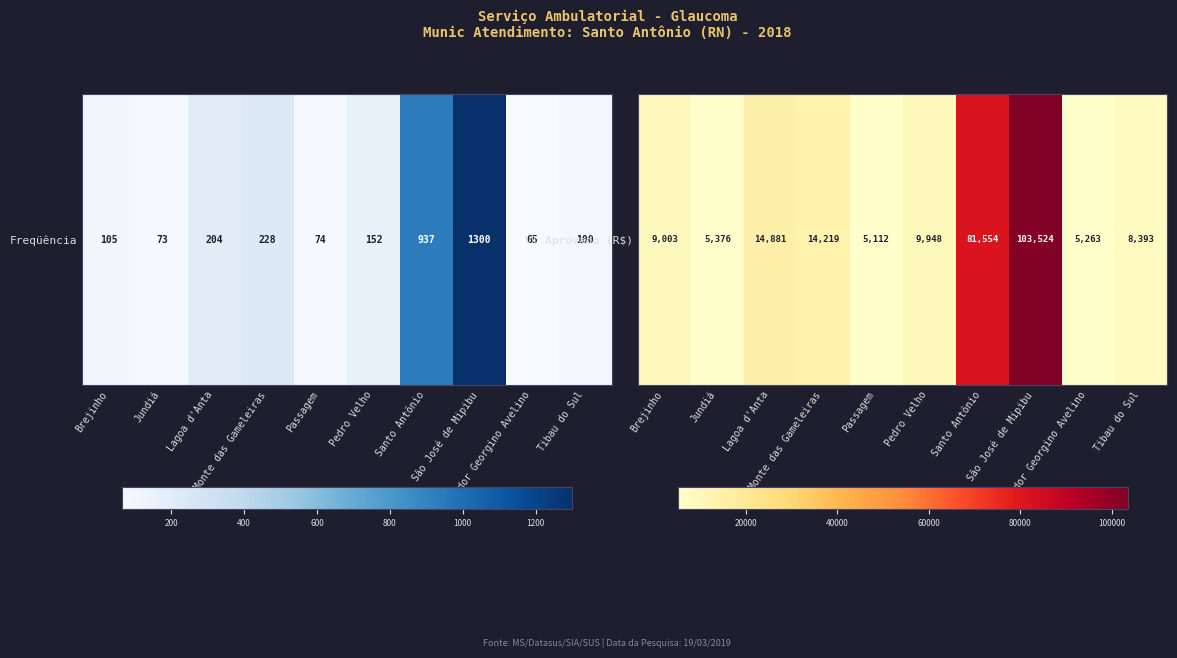

Reading left to right, extract all data points from this chart.

Brejinho=9002.8	Jundiá=5375.5	Lagoa d'Anta=14881.4	Monte das Gameleiras=14219.3	Passagem=5112.1	Pedro Velho=9948.3	Santo Antônio=81554.4	São José de Mipibu=103524.5	Senador Georgino Avelino=5262.6	Tibau do Sul=8393.2